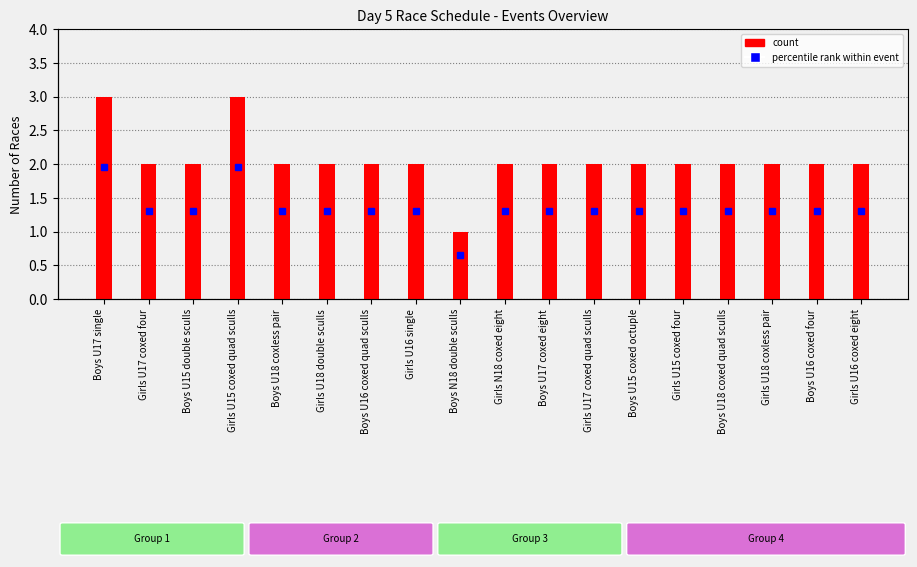

The value at Boys N18 double sculls is 0. True or false?

False